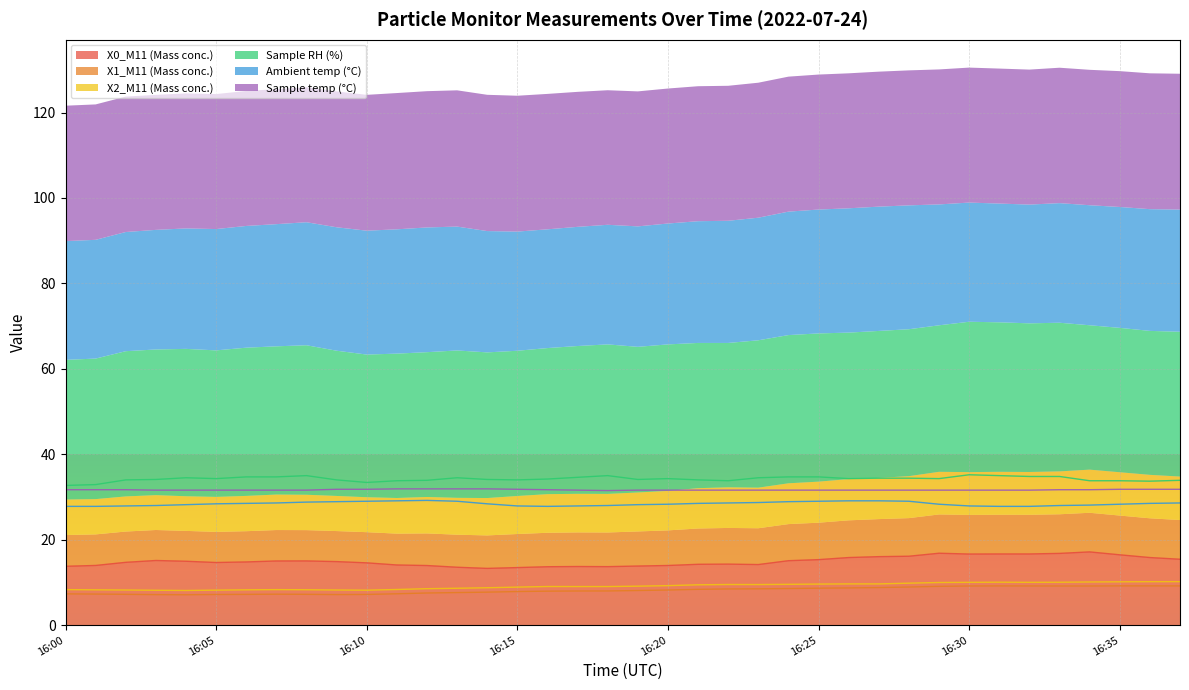

What is the total value across all series at 16:09?

124.9